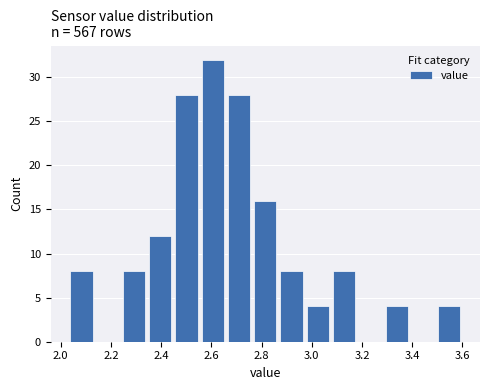

Reading left to right, list every bar in this chart as the range it spans on the x-axis followed by its height. Neither the bar edges nor the heights are printed on the chart, so give them approximately, as read against the axes.

2.04 to 2.14: 8
2.14 to 2.24: 0
2.24 to 2.34: 8
2.34 to 2.44: 12
2.44 to 2.56: 28
2.56 to 2.66: 32
2.66 to 2.76: 28
2.76 to 2.86: 16
2.86 to 2.98: 8
2.98 to 3.08: 4
3.08 to 3.18: 8
3.18 to 3.28: 0
3.28 to 3.40: 4
3.40 to 3.50: 0
3.50 to 3.60: 4